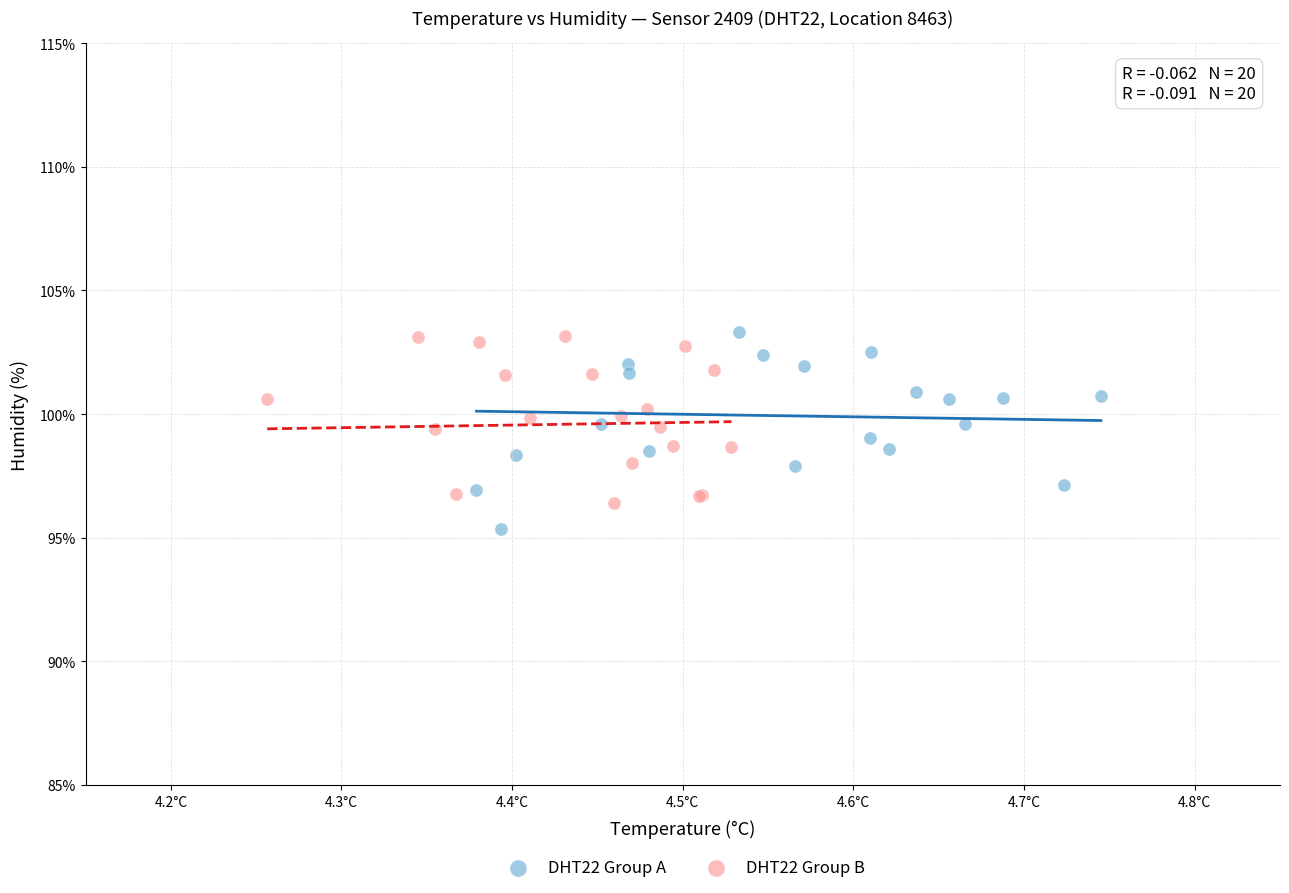

What are all the series names shown in the legend?

DHT22 Group A, DHT22 Group B